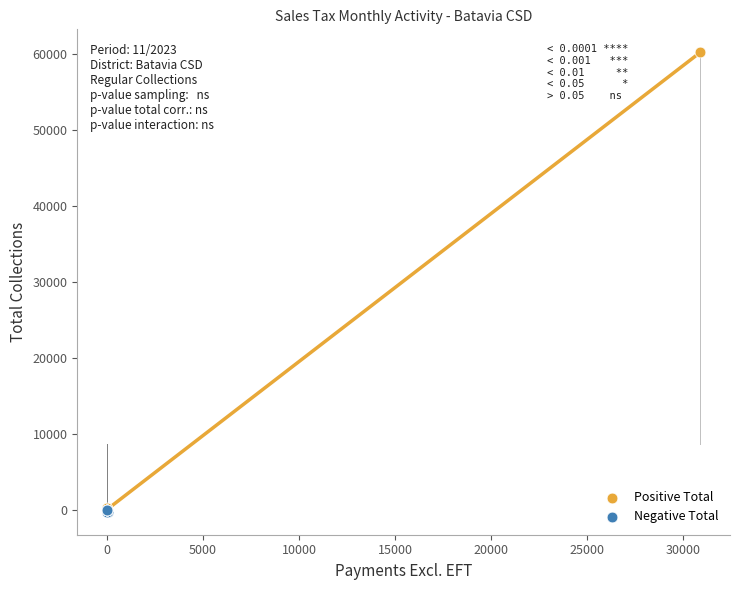

Which series contains the highest Y value?

Positive Total